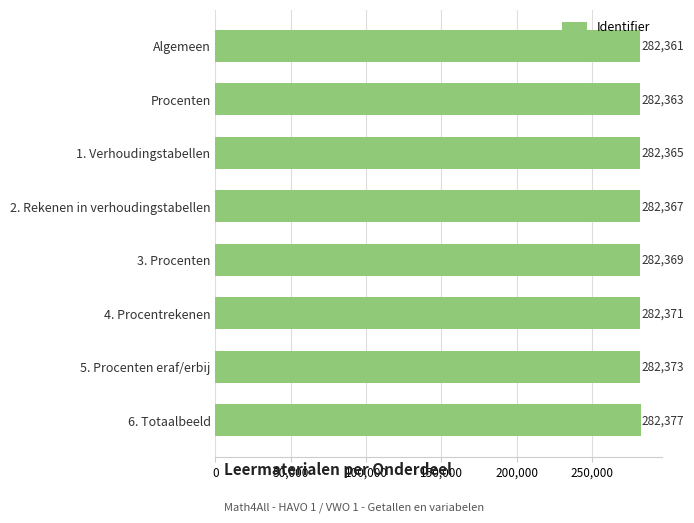

List the labels in order of value, smallest first.

Algemeen, Procenten, 1. Verhoudingstabellen, 2. Rekenen in verhoudingstabellen, 3. Procenten, 4. Procentrekenen, 5. Procenten eraf/erbij, 6. Totaalbeeld